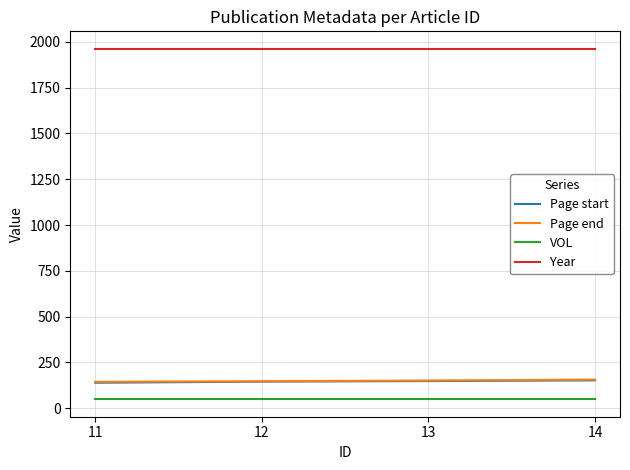

What is the maximum value for Year?

1962